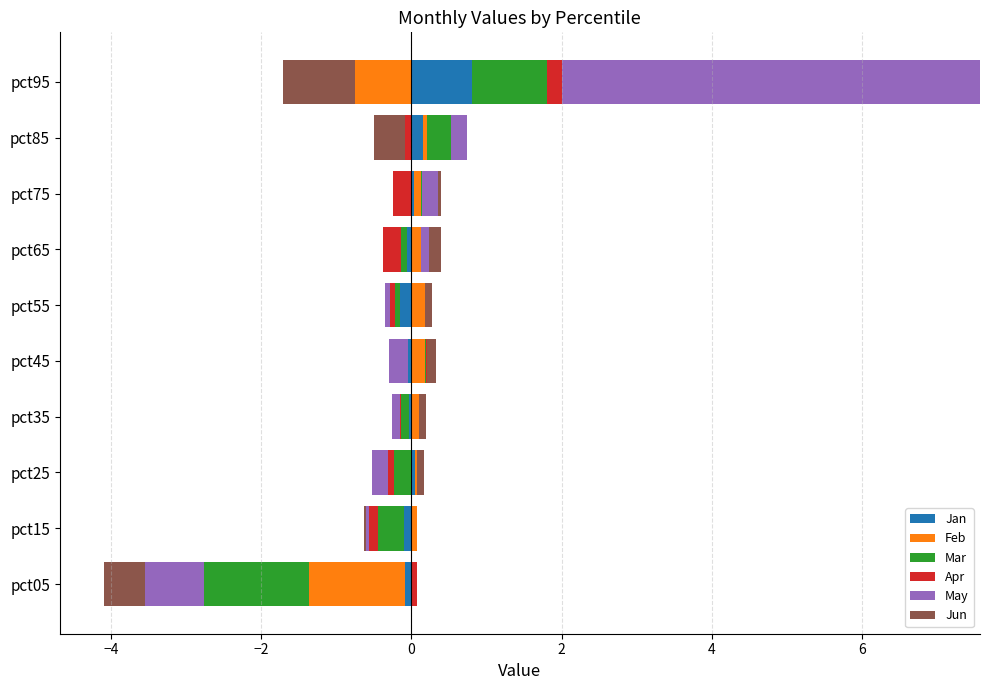

List the series in order of their peak value, highest first.

May, Mar, Jan, Apr, Feb, Jun